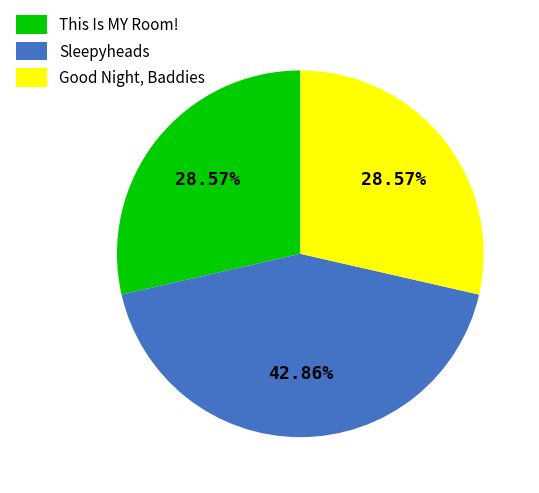

How many slices are in this pie chart?

3